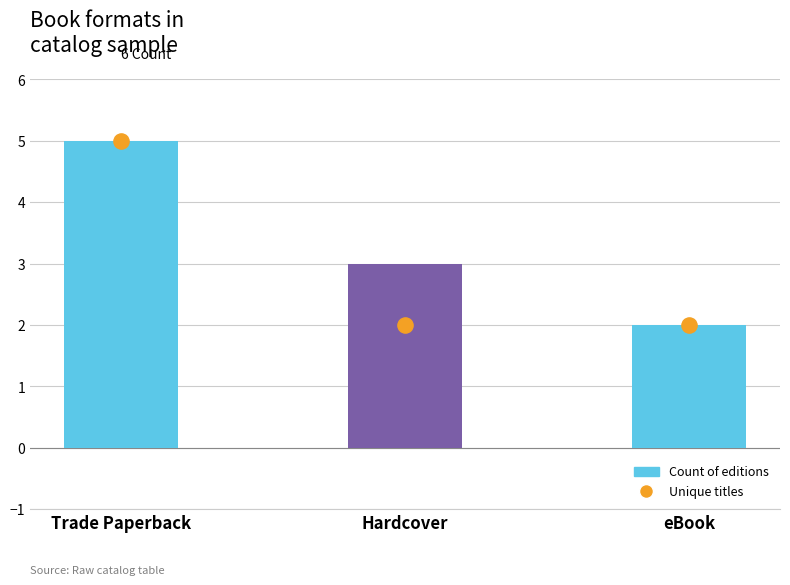

What is the total value across all series at Trade Paperback?

10